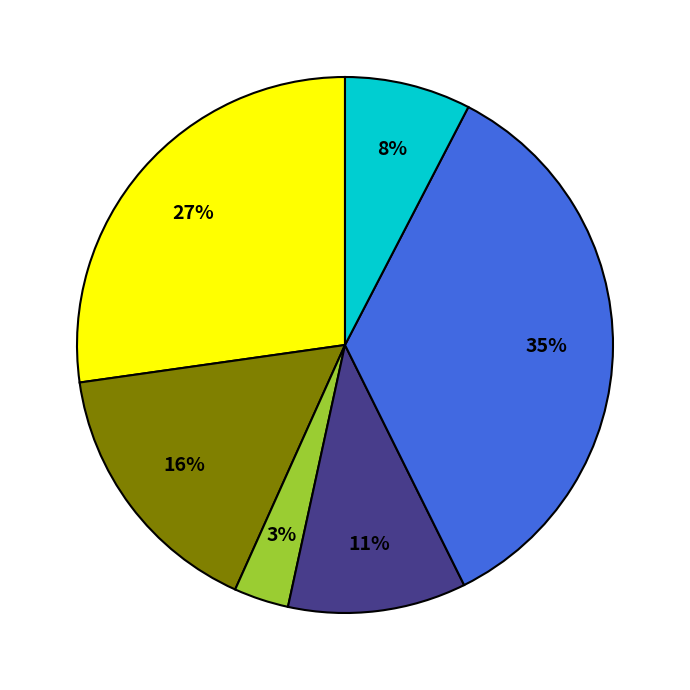

To the nearest percent, what is the average slice percentage?

17%